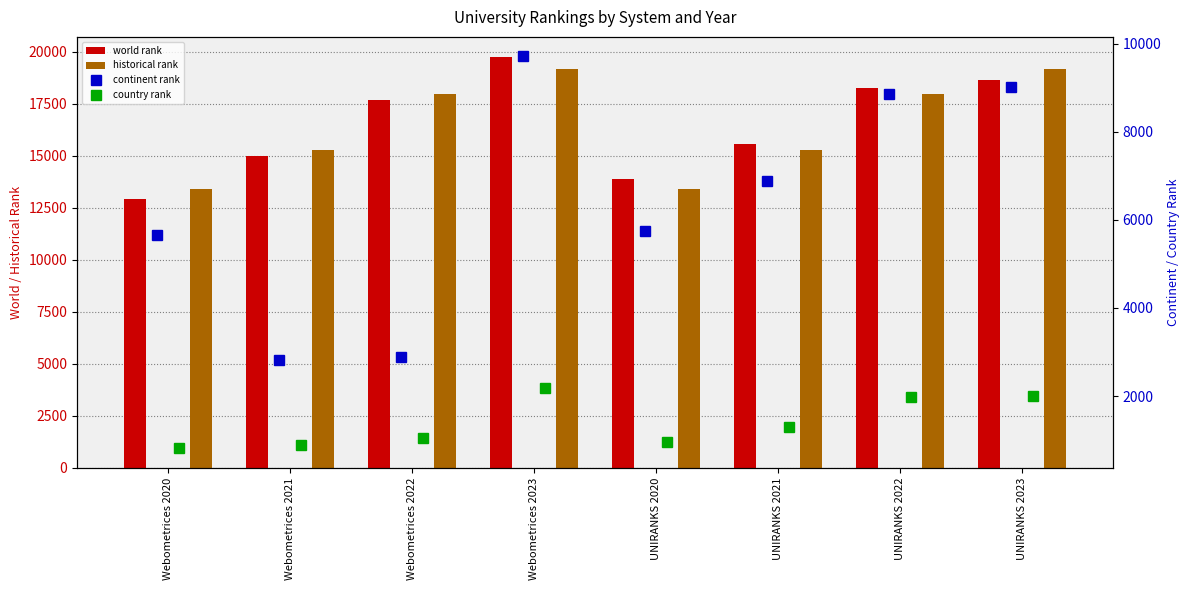

What is the label of the 8th bar from the right?

Webometrices 2020